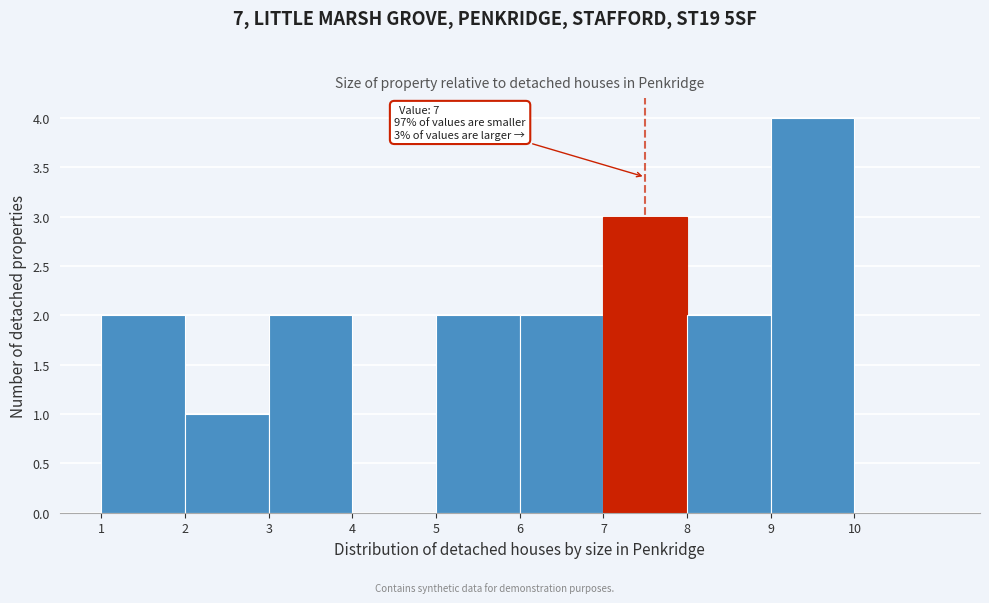

Over which range of the x-axis is the bar tallest?

9 to 10